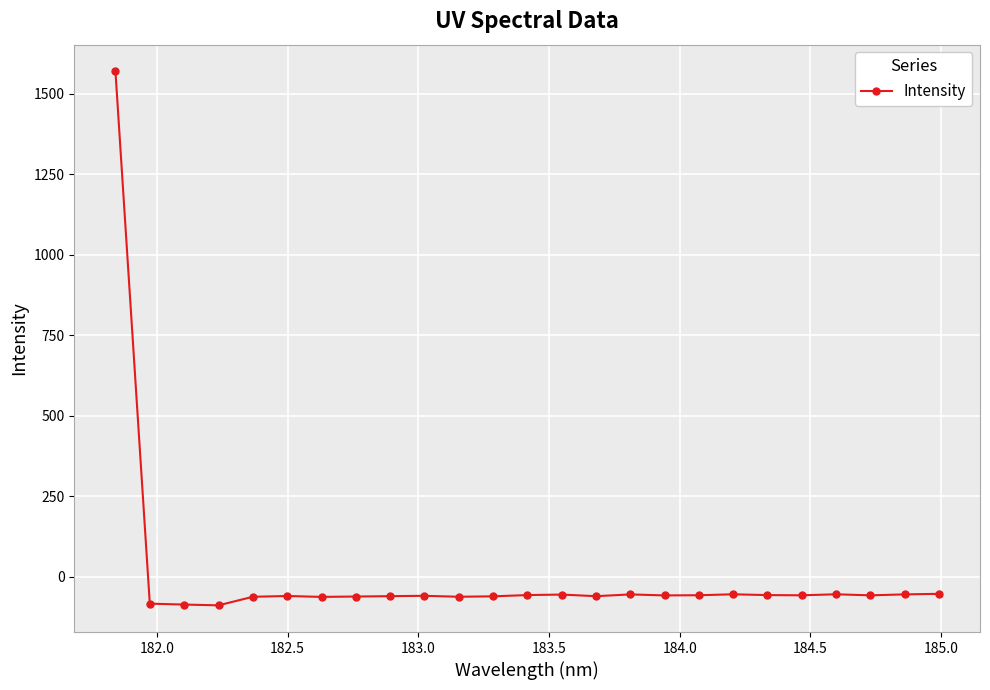

What is the maximum value shown in the chart?

1569.8